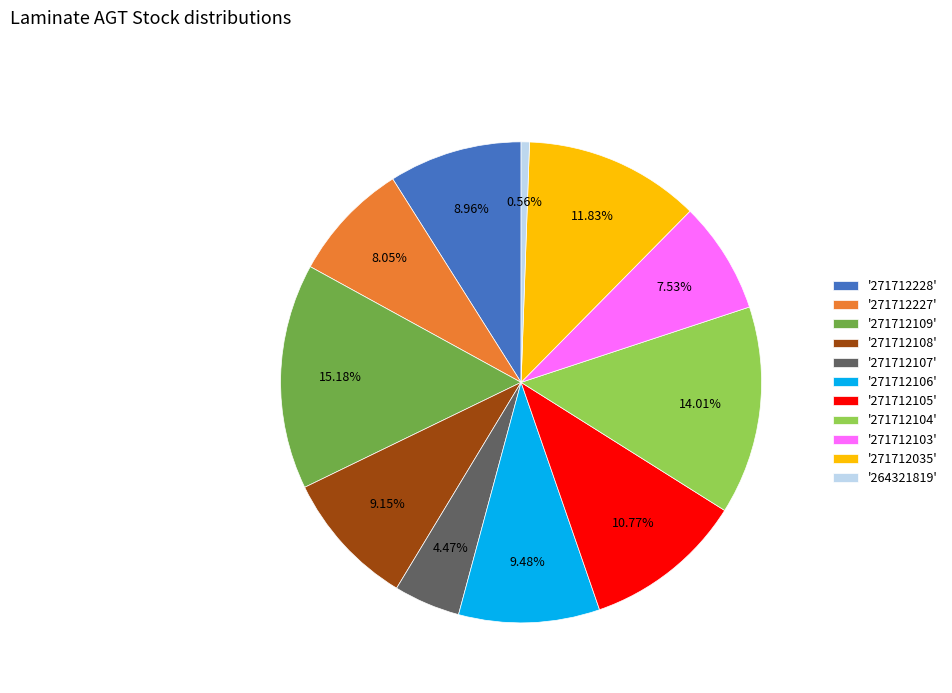

Between '271712107' and '271712227', which is larger?

'271712227'